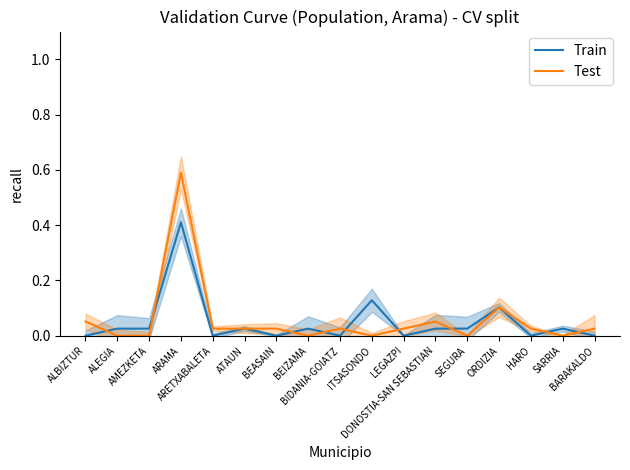

Reading left to right, list all the values displayed in this chart.

Train: 0.0	0.0	0.0	0.4	0.0	0.0	0.0	0.0	0.0	0.1	0.0	0.0	0.0	0.1	0.0	0.0	0.0
Test: 0.1	0.0	0.0	0.6	0.0	0.0	0.0	0.0	0.0	0.0	0.0	0.1	0.0	0.1	0.0	0.0	0.0